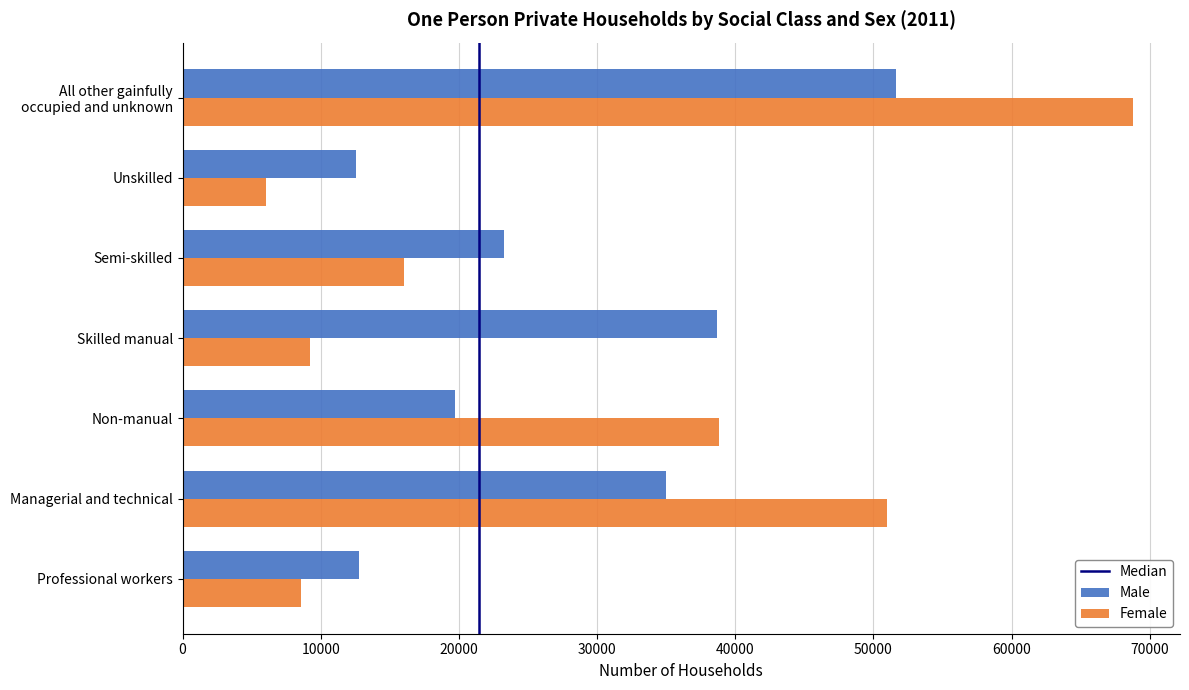

The Female series shows 38820 at Non-manual. True or false?

True